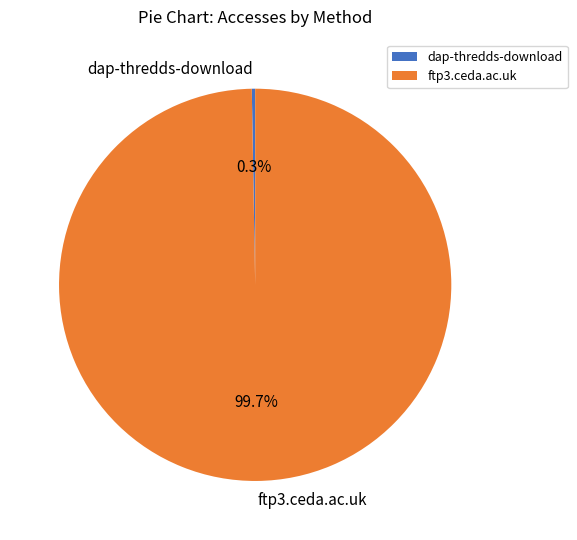

Is there any slice that represents more than half of the pie?

Yes